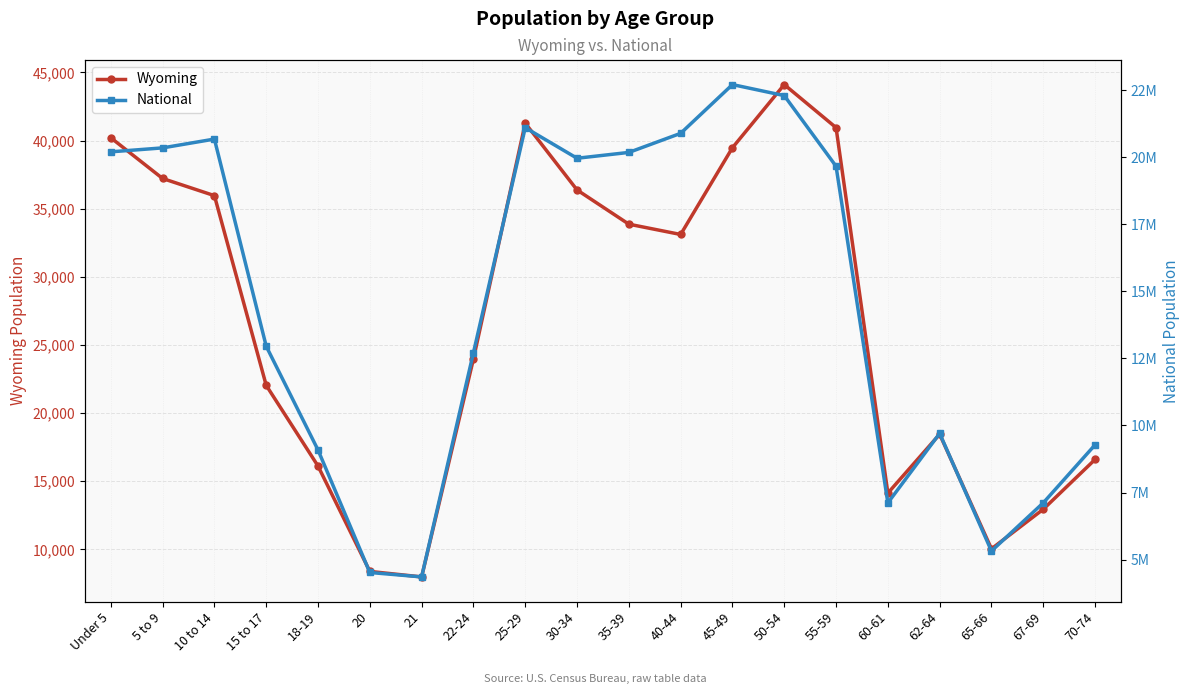

What is the spread (max minus min) of values at 55-59?

19623859